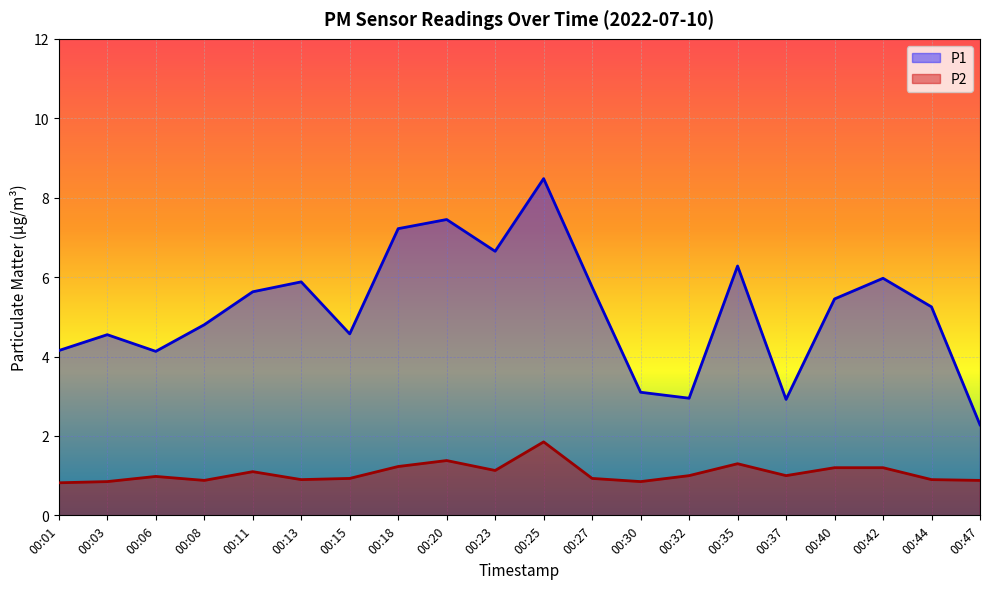

Rank the series by their maximum value, from highest to lowest.

P1, P2